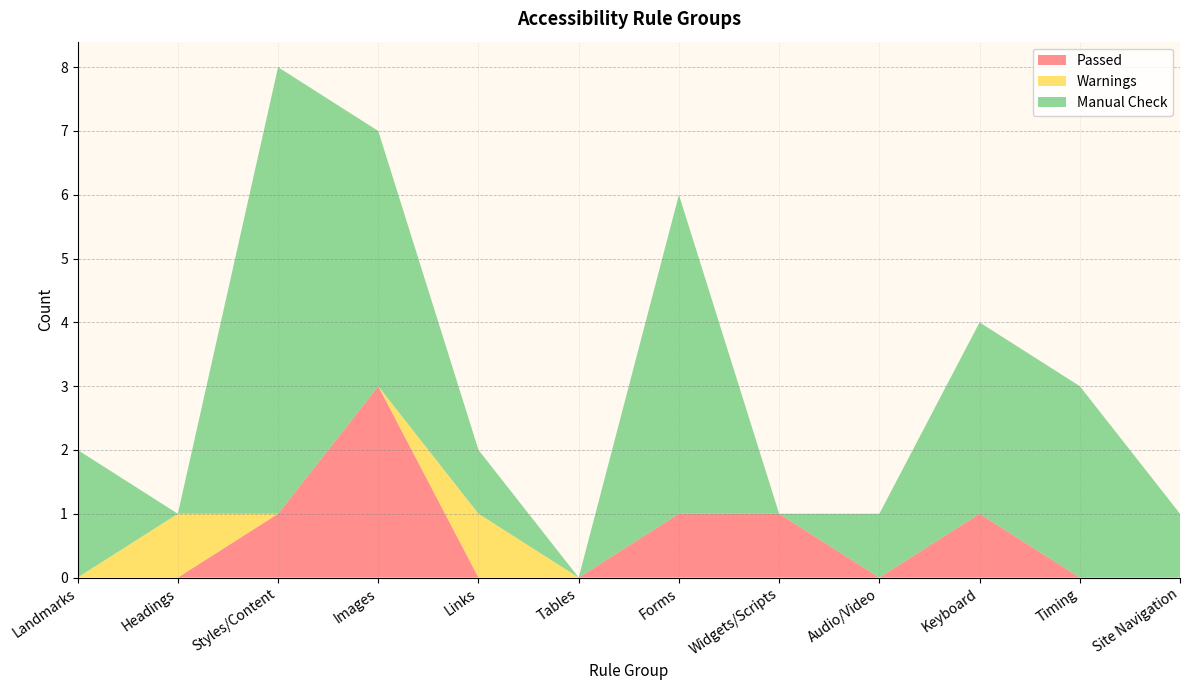

Reading left to right, transcribe all the data shown in this chart.

Passed: Landmarks=0	Headings=0	Styles/Content=1	Images=3	Links=0	Tables=0	Forms=1	Widgets/Scripts=1	Audio/Video=0	Keyboard=1	Timing=0	Site Navigation=0
Warnings: Landmarks=0	Headings=1	Styles/Content=0	Images=0	Links=1	Tables=0	Forms=0	Widgets/Scripts=0	Audio/Video=0	Keyboard=0	Timing=0	Site Navigation=0
Manual Check: Landmarks=2	Headings=0	Styles/Content=7	Images=4	Links=1	Tables=0	Forms=5	Widgets/Scripts=0	Audio/Video=1	Keyboard=3	Timing=3	Site Navigation=1